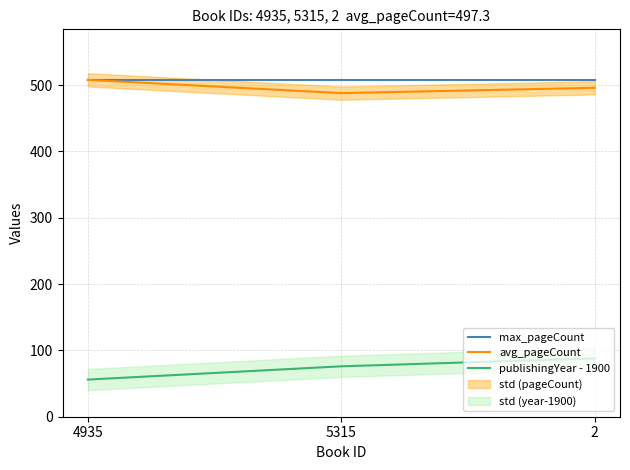

What is the sum of the max_pageCount values at 5315 and 2?

1016